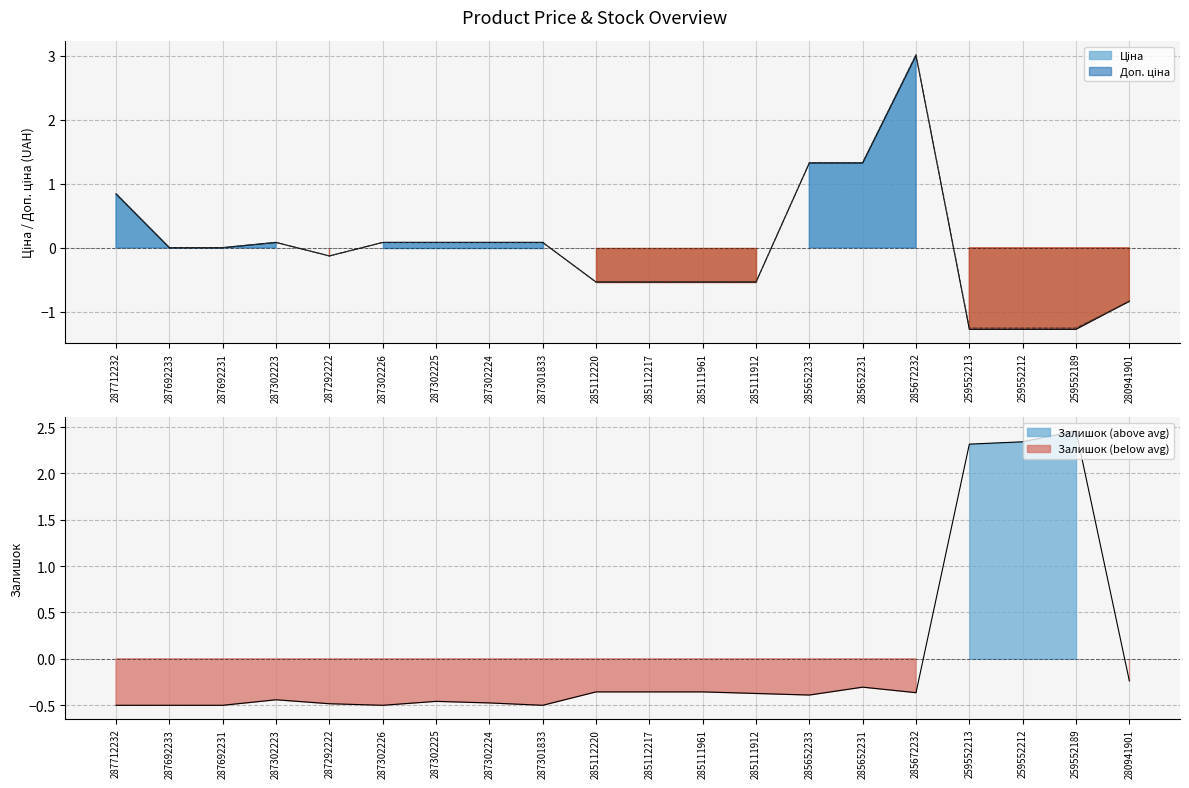

What is the total value across all series at 287301833?

-0.3